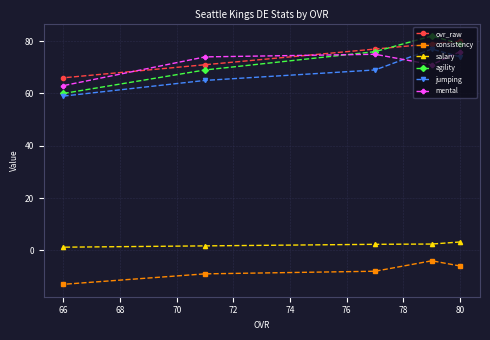

At how many categories does at least one series exceed 25?

5